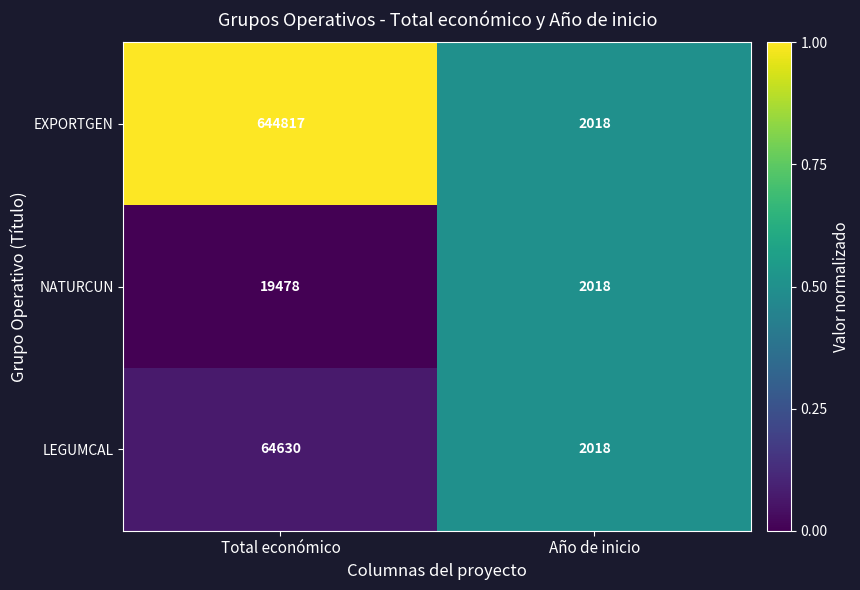

Which series has the largest total across all categories?

EXPORTGEN